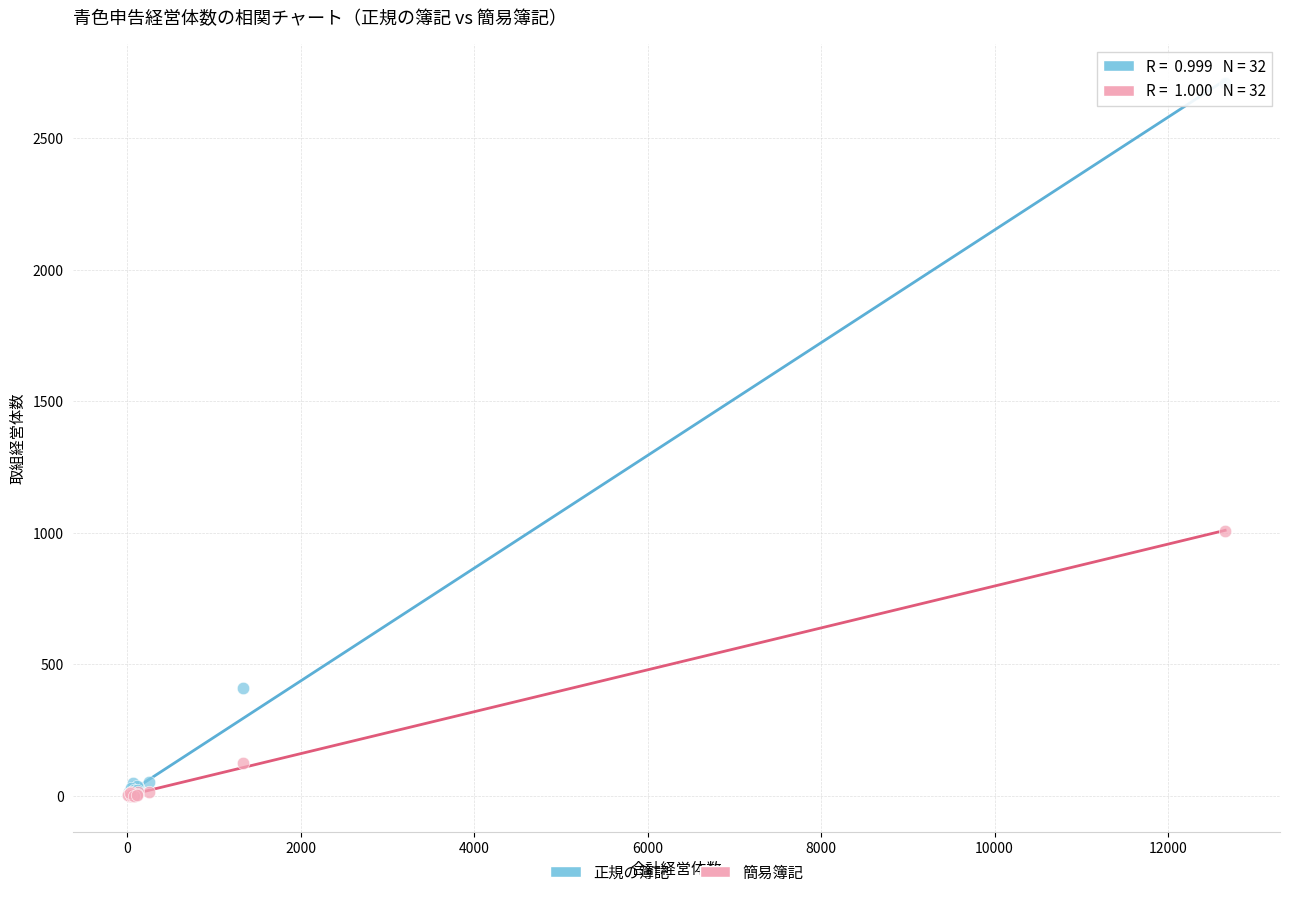

Which series has the widest spread of Y values?

正規の簿記